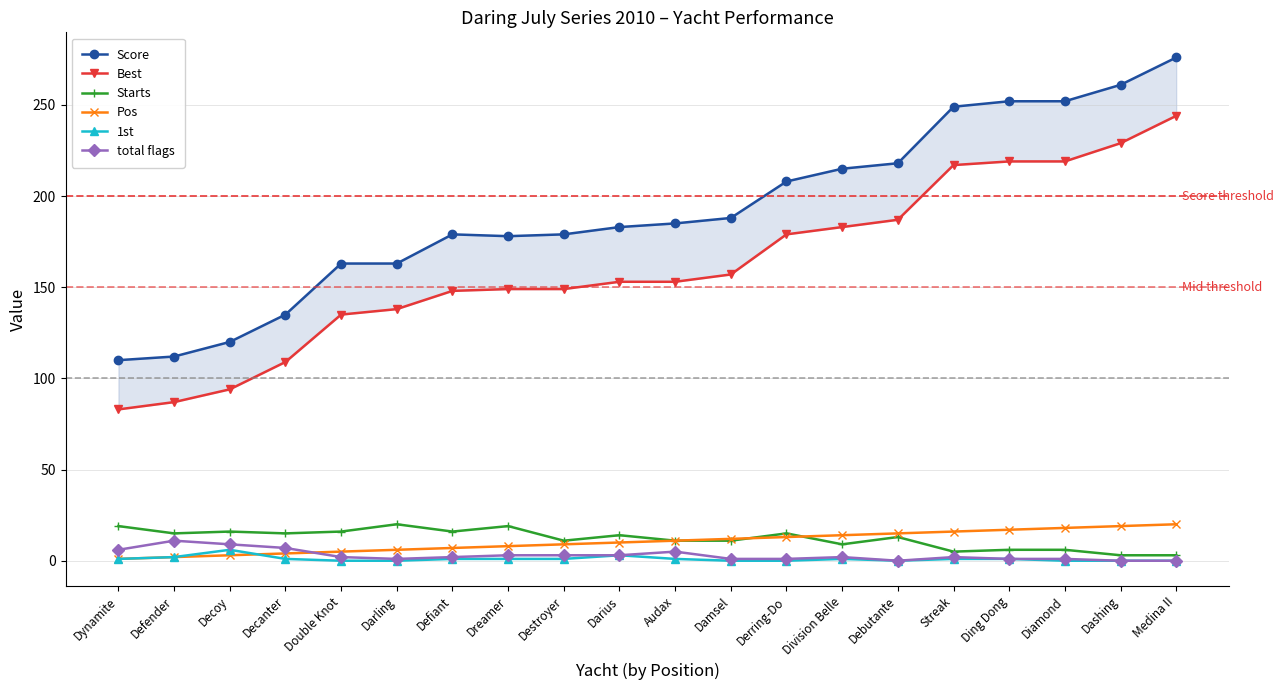

True or false: 1st has more than 0 points higher than both neighbors.

True